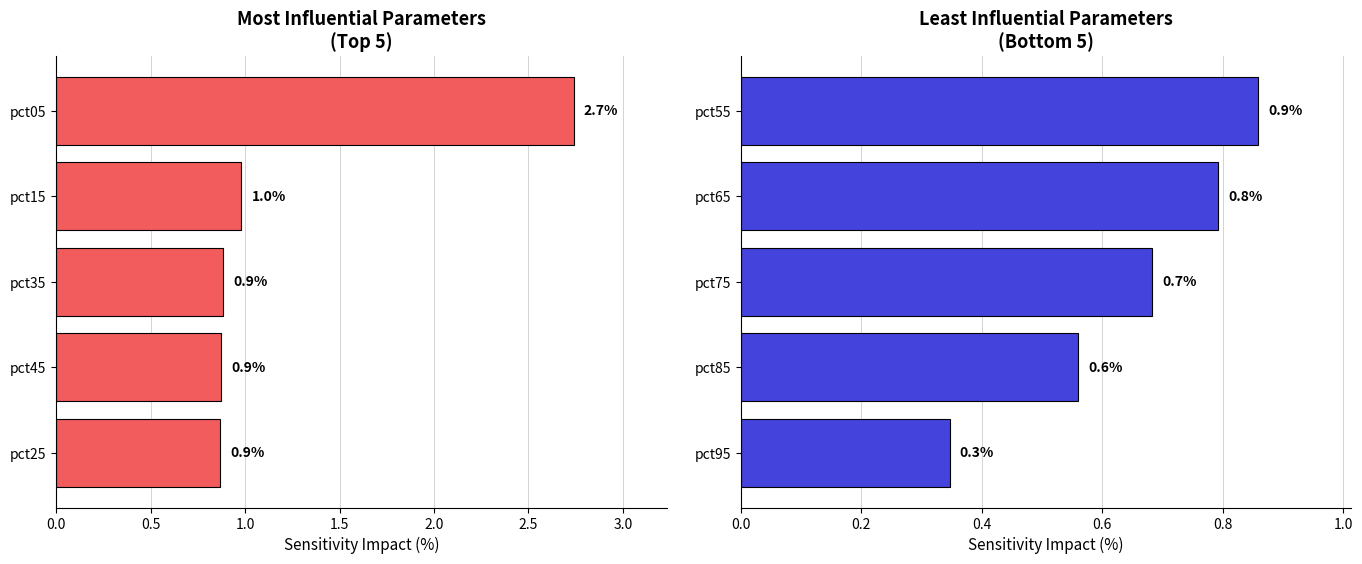

Which series has the largest total across all categories?

Top 5